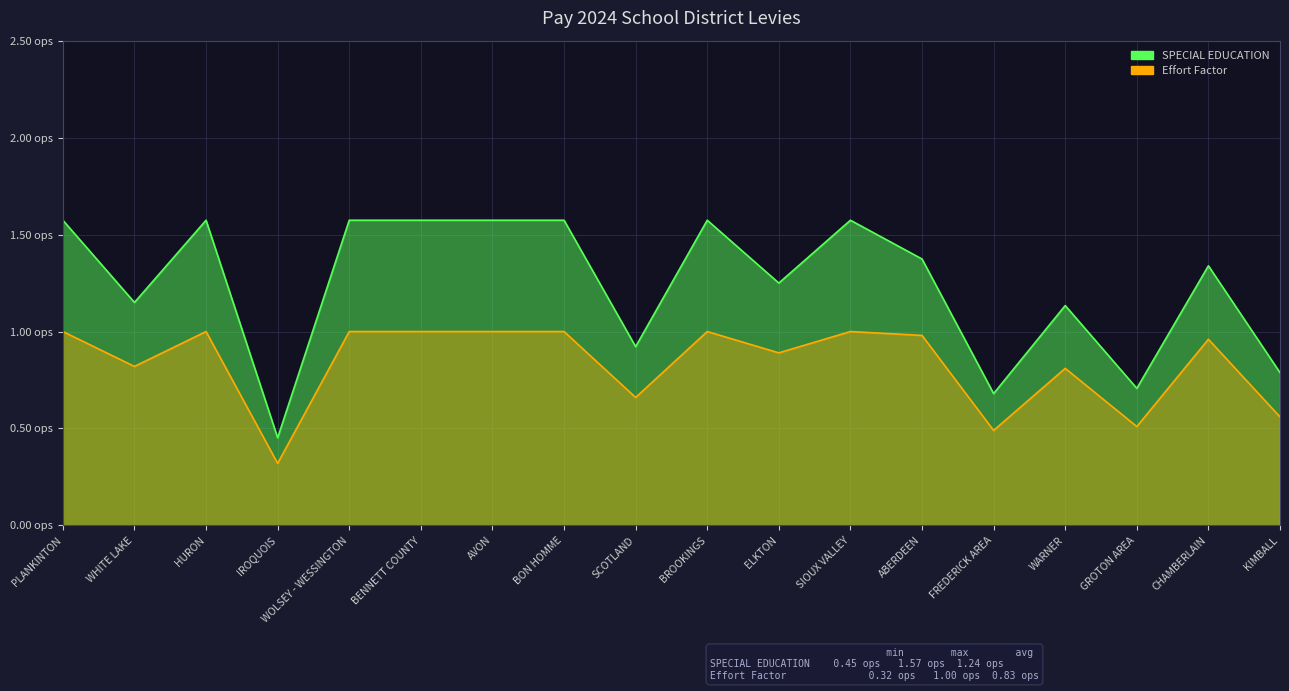

Reading right to left, list all the values displayed in this chart.

SPECIAL EDUCATION: 0.8	1.3	0.7	1.1	0.7	1.4	1.6	1.2	1.6	0.9	1.6	1.6	1.6	1.6	0.5	1.6	1.1	1.6
Effort Factor: 0.6	1.0	0.5	0.8	0.5	1.0	1.0	0.9	1.0	0.7	1.0	1.0	1.0	1.0	0.3	1.0	0.8	1.0